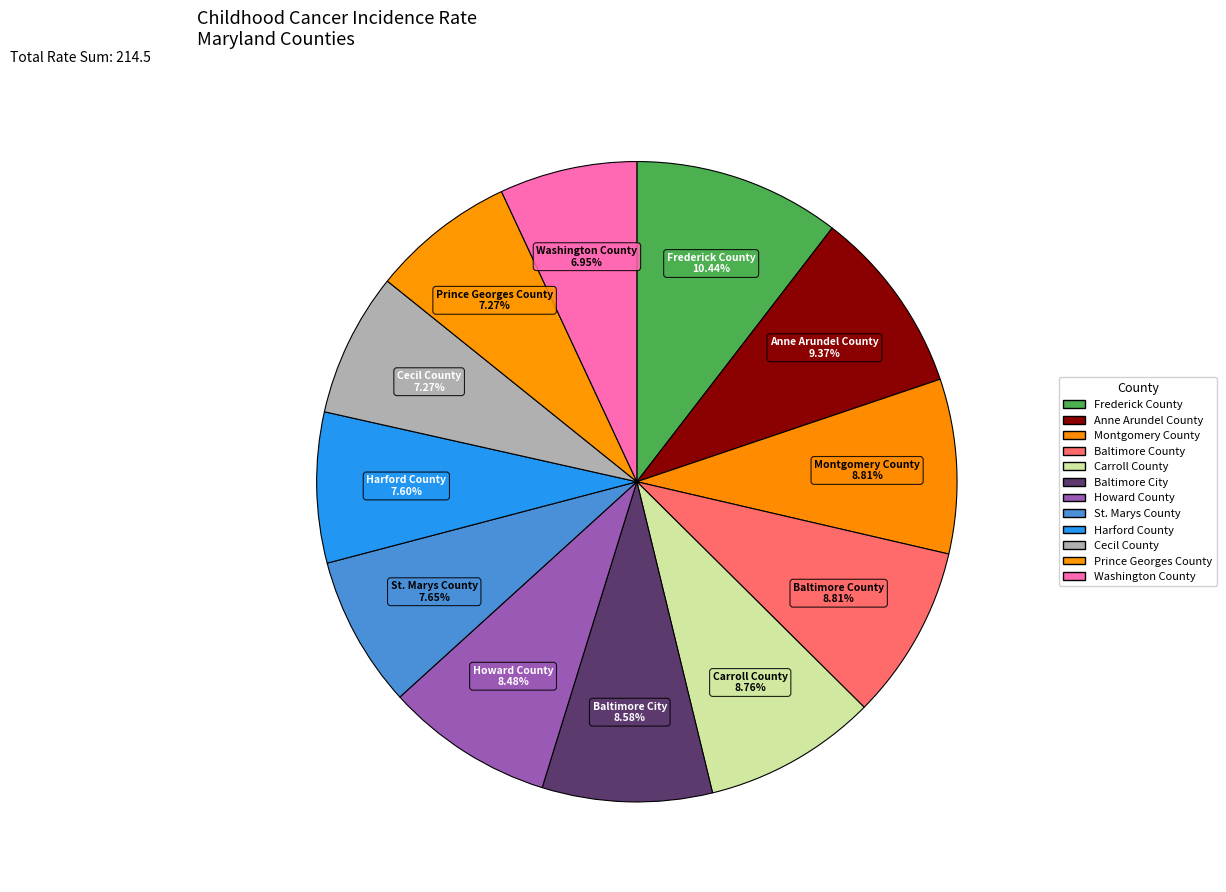

To the nearest percent, what is the difference between the largest and smallest slice percentages?

3%